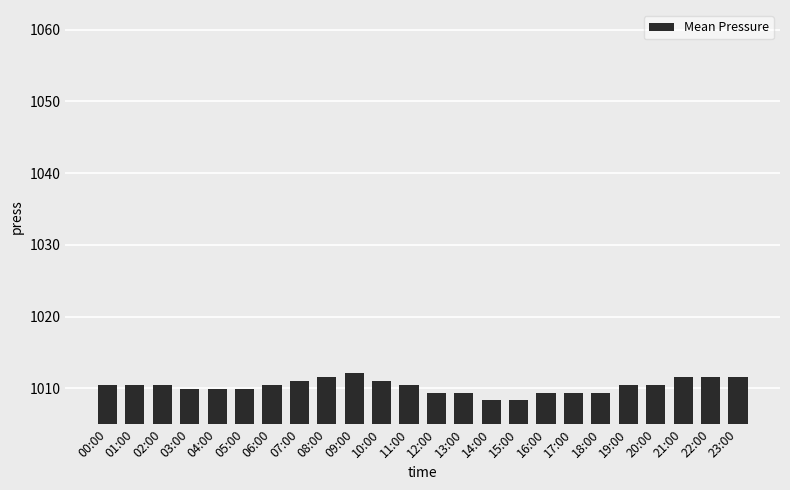

What is the sum of the values at 01:00 and 11:00?

2021.0